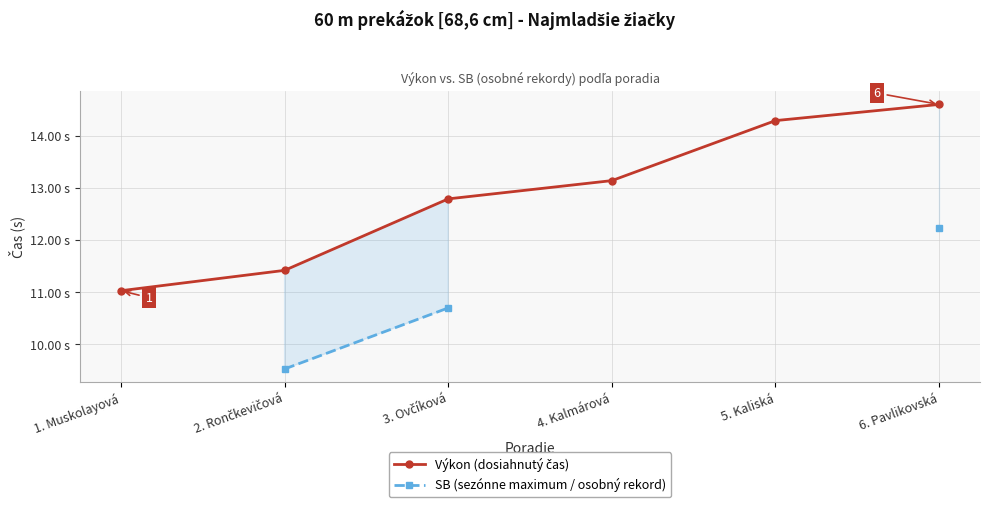

Rank the series at 2. Rončkevičová from highest to lowest value.

Výkon (dosiahnutý čas), SB (sezónne maximum / osobný rekord)